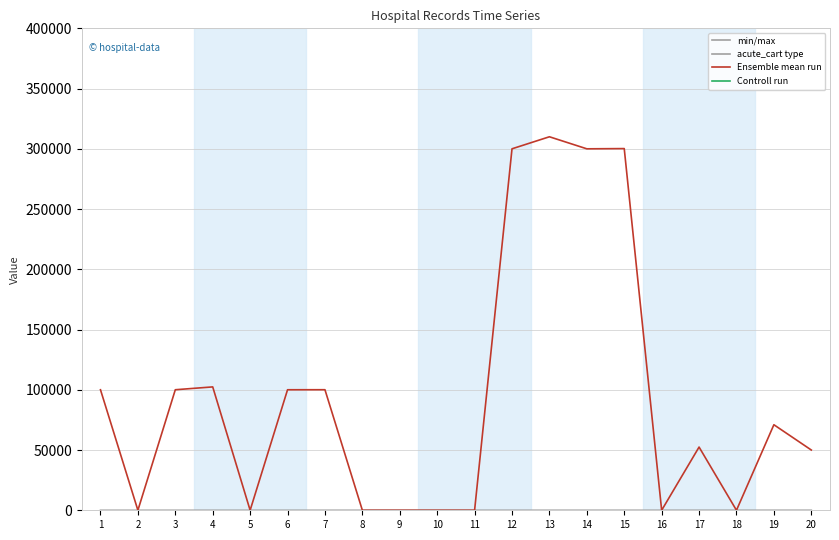

What is the greatest value displayed?

310001